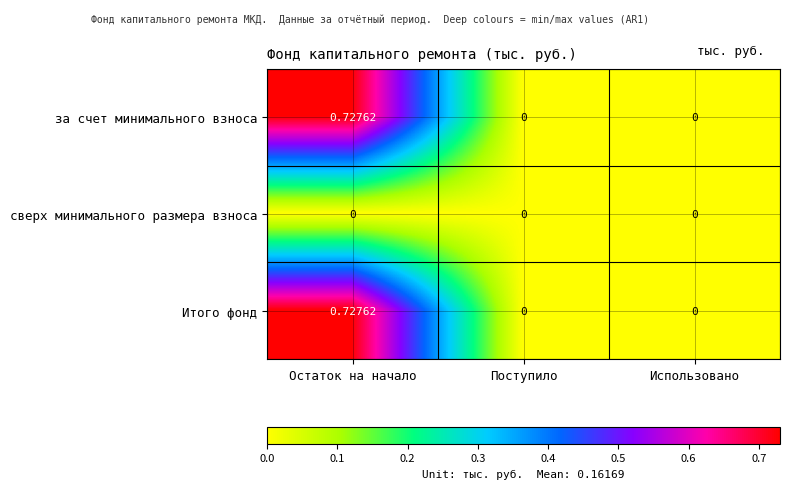

How many series are shown in this chart?

3